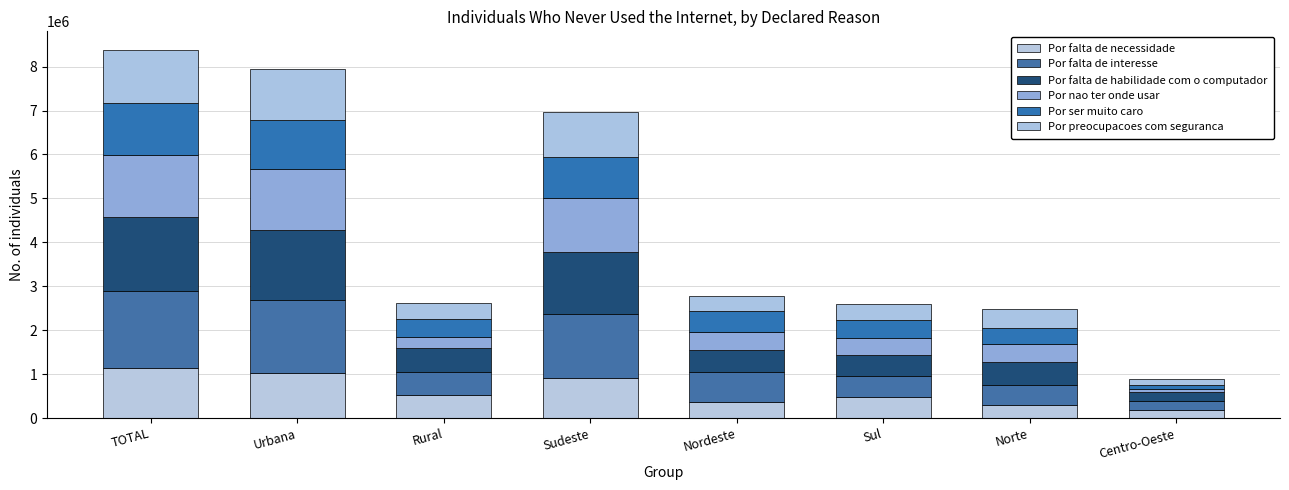

The value of Por falta de interesse at TOTAL is 1160244. True or false?

False